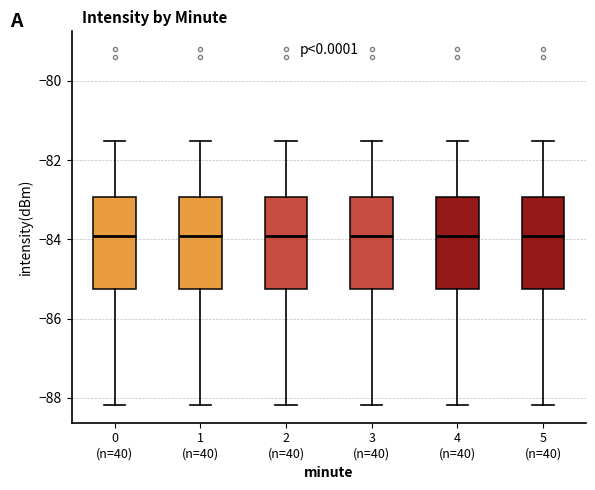

Reading left to right, transcribe this box plot: for each box, give where its median line is, the range the box spans, and where its two whiskers end, as read against the y-axis. The values are not printed on the chart, so give them approximately, as read against the axis.

0 (n=40): median -84.0, box -85.2 to -83.0, whiskers -88.2 to -81.6
1 (n=40): median -84.0, box -85.2 to -83.0, whiskers -88.2 to -81.6
2 (n=40): median -84.0, box -85.2 to -83.0, whiskers -88.2 to -81.6
3 (n=40): median -84.0, box -85.2 to -83.0, whiskers -88.2 to -81.6
4 (n=40): median -84.0, box -85.2 to -83.0, whiskers -88.2 to -81.6
5 (n=40): median -84.0, box -85.2 to -83.0, whiskers -88.2 to -81.6